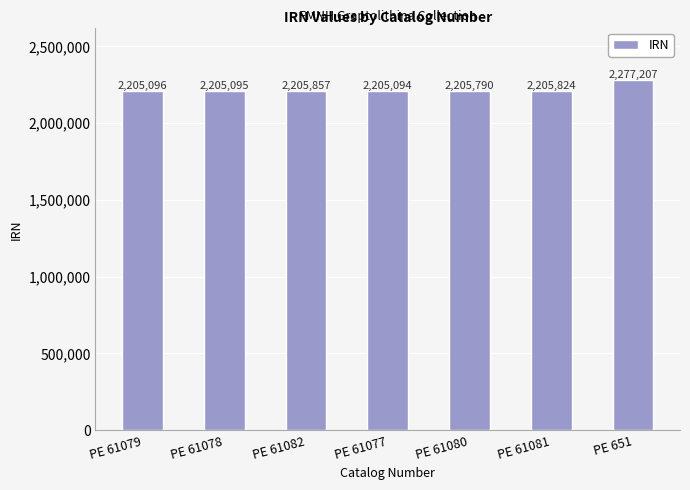

What is the sum of the values at PE 61079 and PE 61080?

4410886